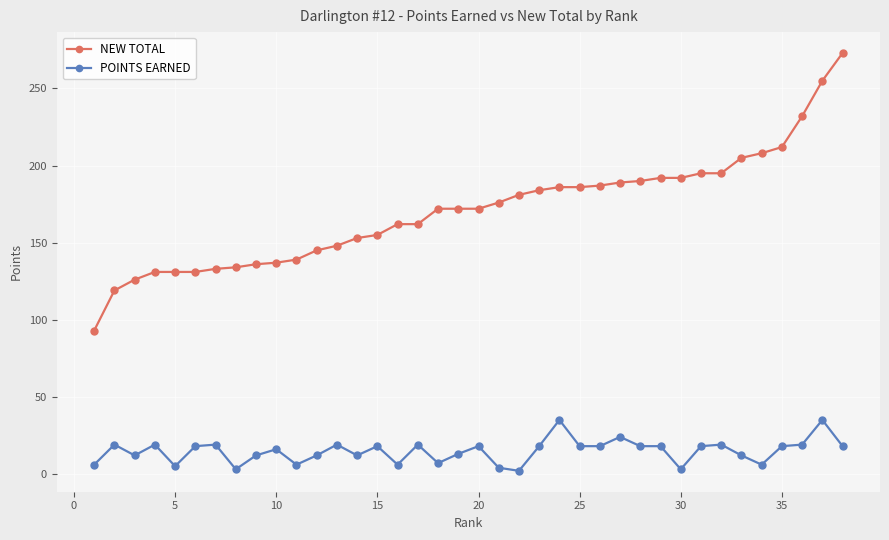

Which series has the largest range (max minus min)?

NEW TOTAL